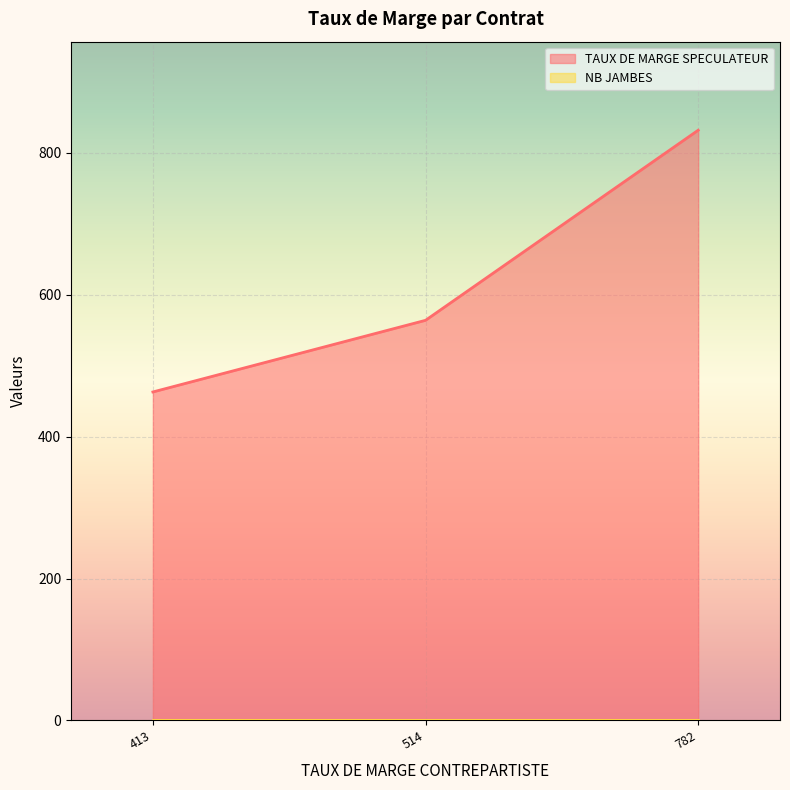

The value of TAUX DE MARGE SPECULATEUR at 413 is 463. True or false?

True